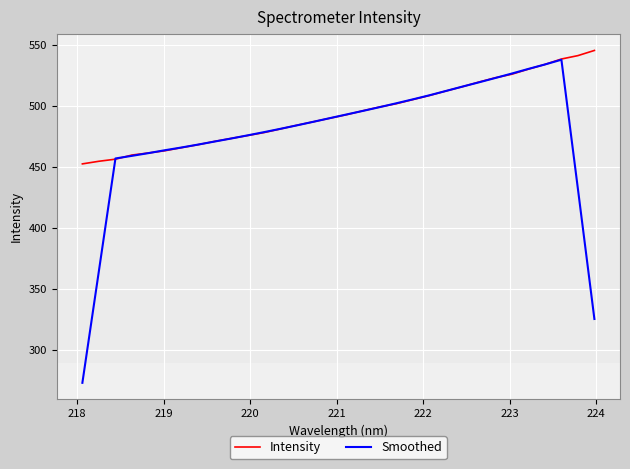

Which series has the largest total across all categories?

Intensity